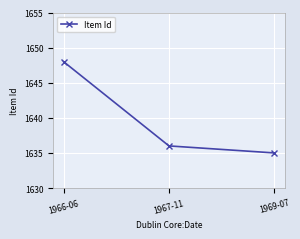

List the labels in order of value, smallest first.

1969-07, 1967-11, 1966-06